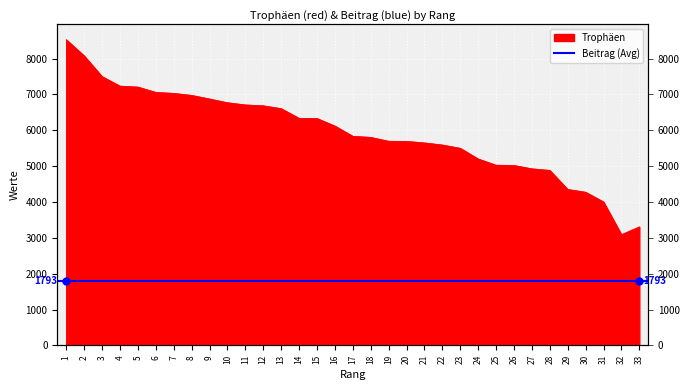

What is the value of the 1st point from the left?

8530